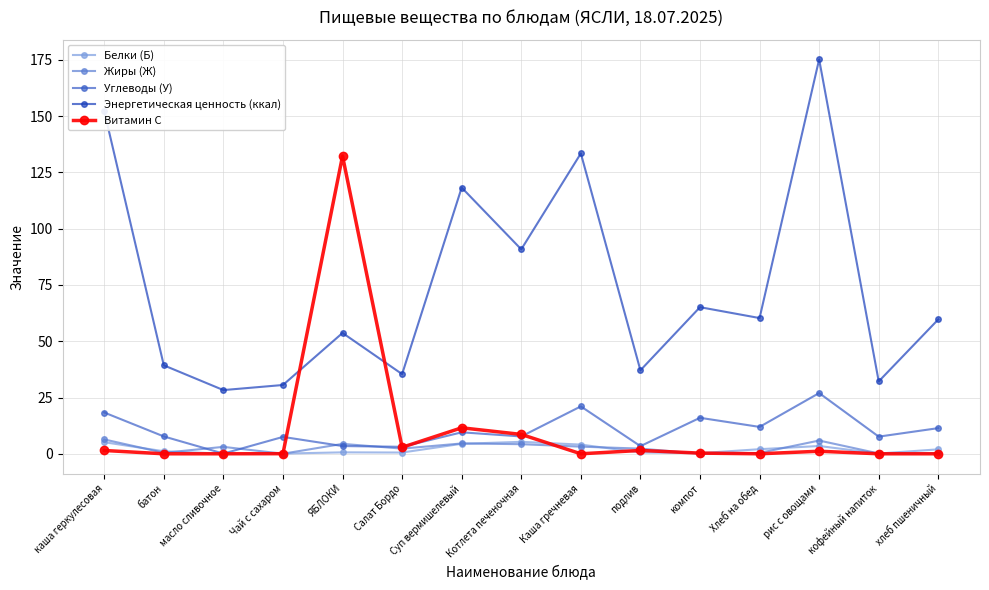

Is it true that Жиры (Ж) equals 6.4 at каша геркулесовая?

True